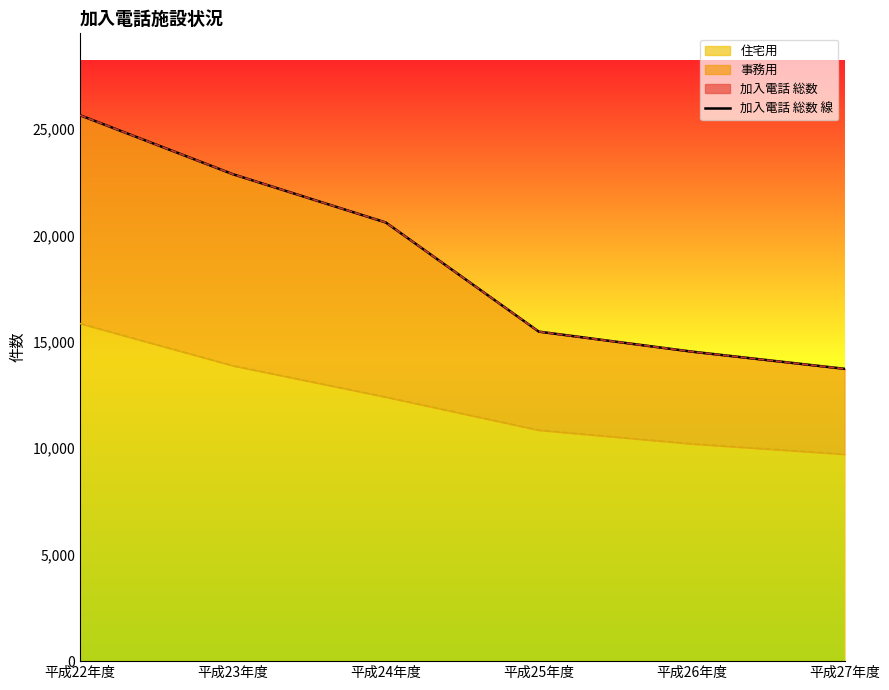

What is the approximate value at 平成26年度?

14541